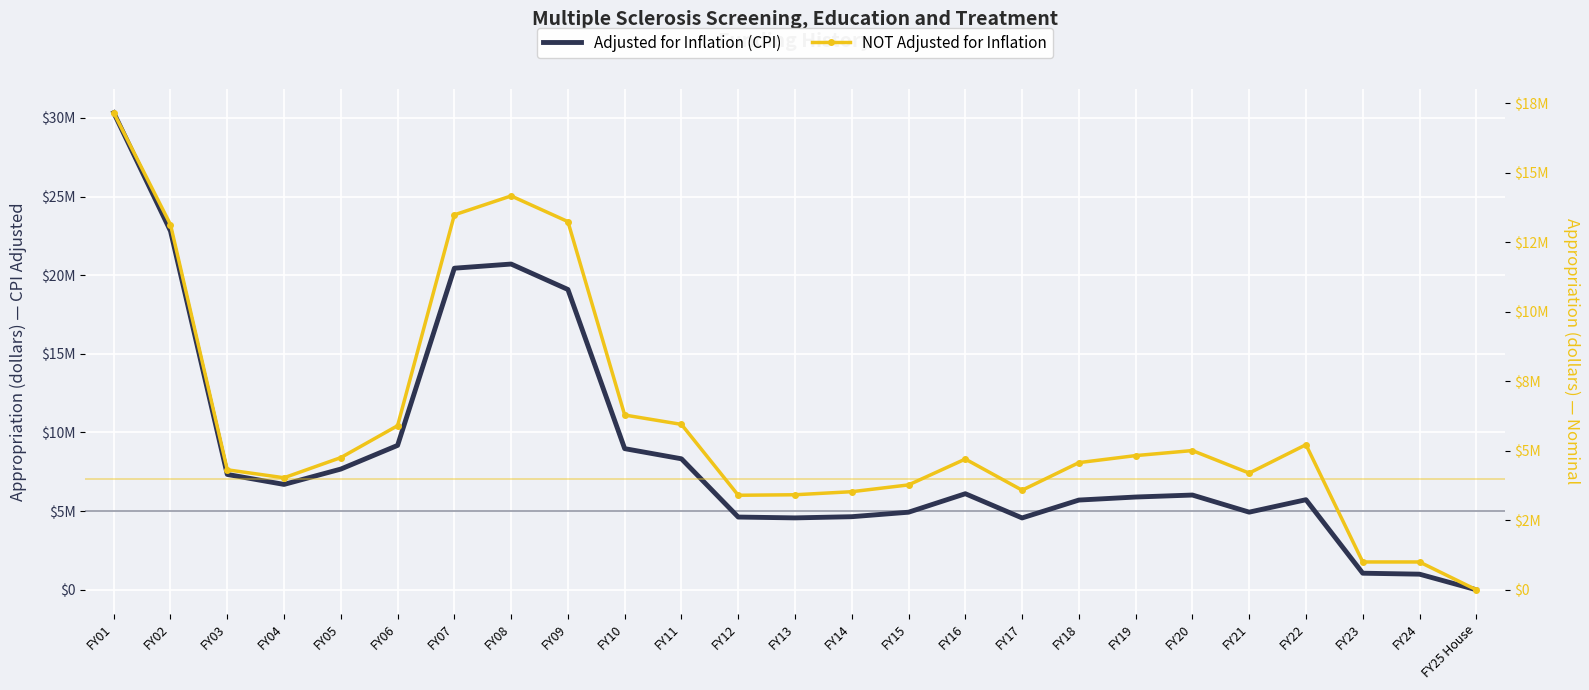

What is the spread (max minus min) of values at FY10?

2686711